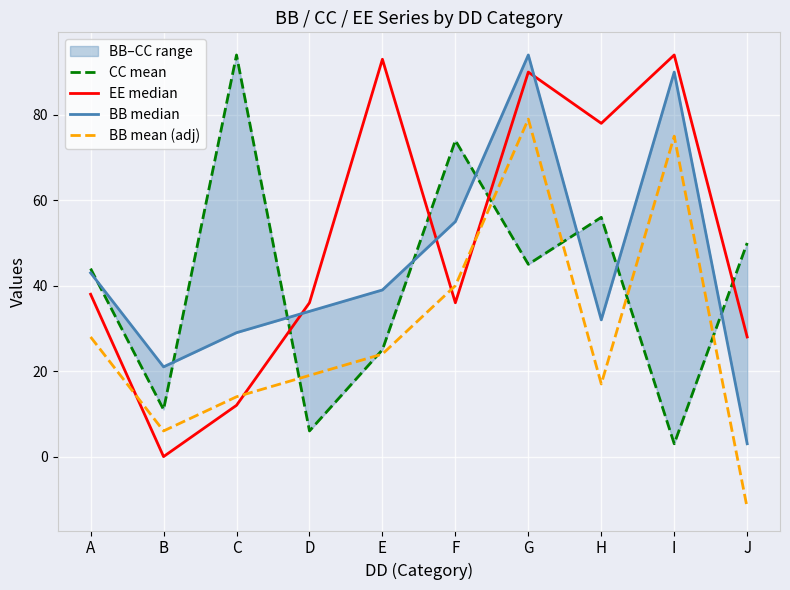

List the labels in order of BB median value, smallest first.

J, B, C, H, D, E, A, F, I, G